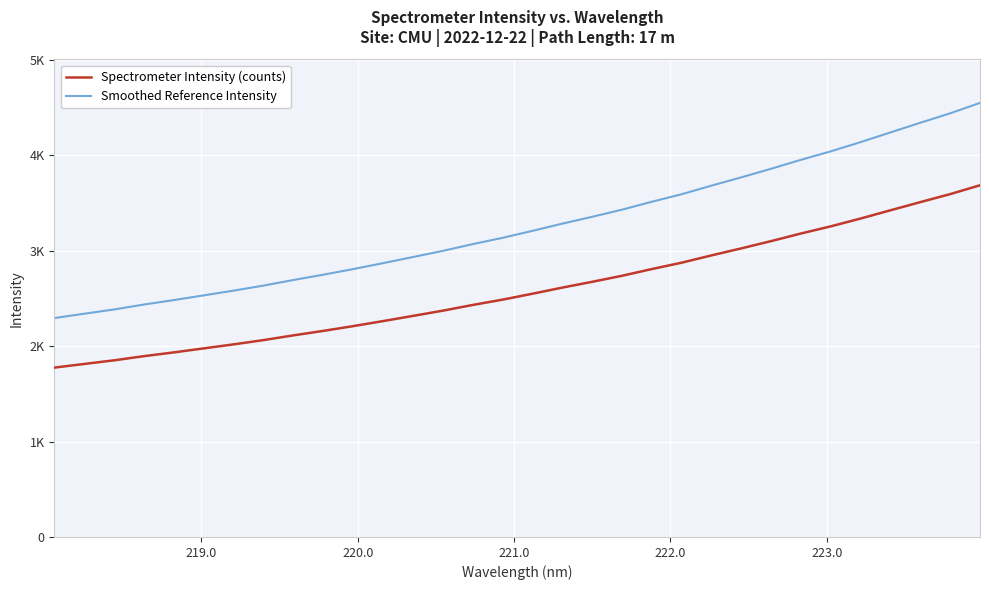

Does the chart have visible grid lines?

Yes